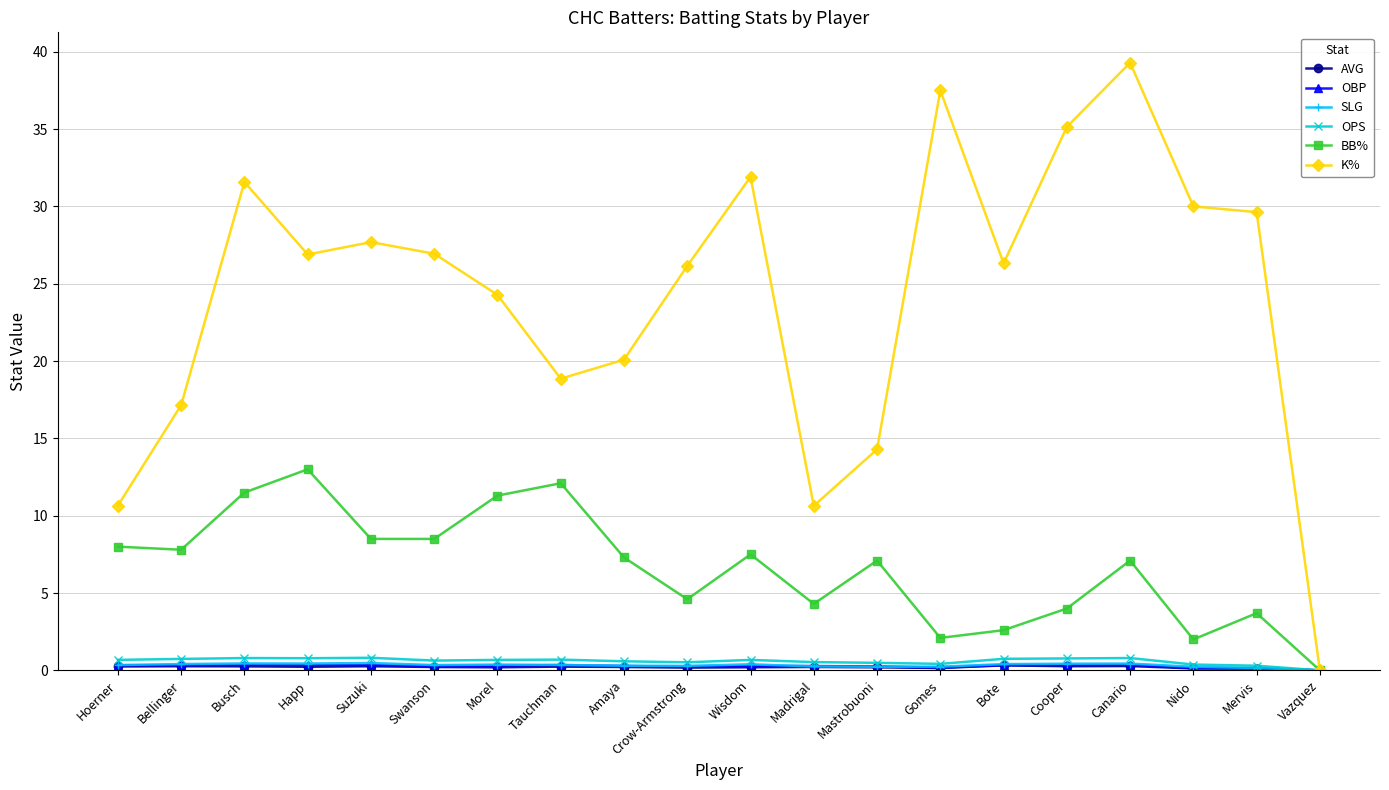

What is the greatest value displayed?

39.3